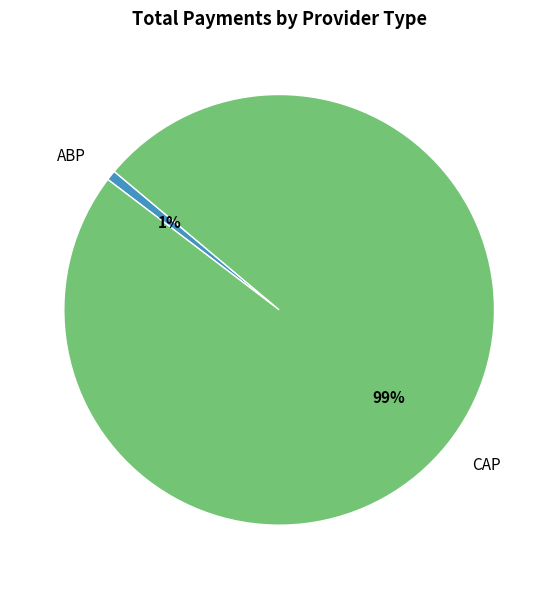

Is the sum of CAP and ABP greater than half?

Yes